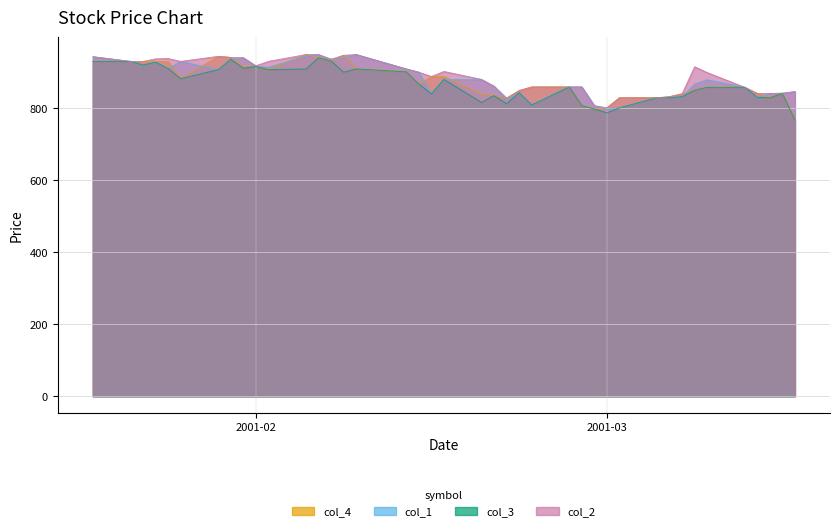

The col_3 series shows 940 at 2001/02/06. True or false?

True